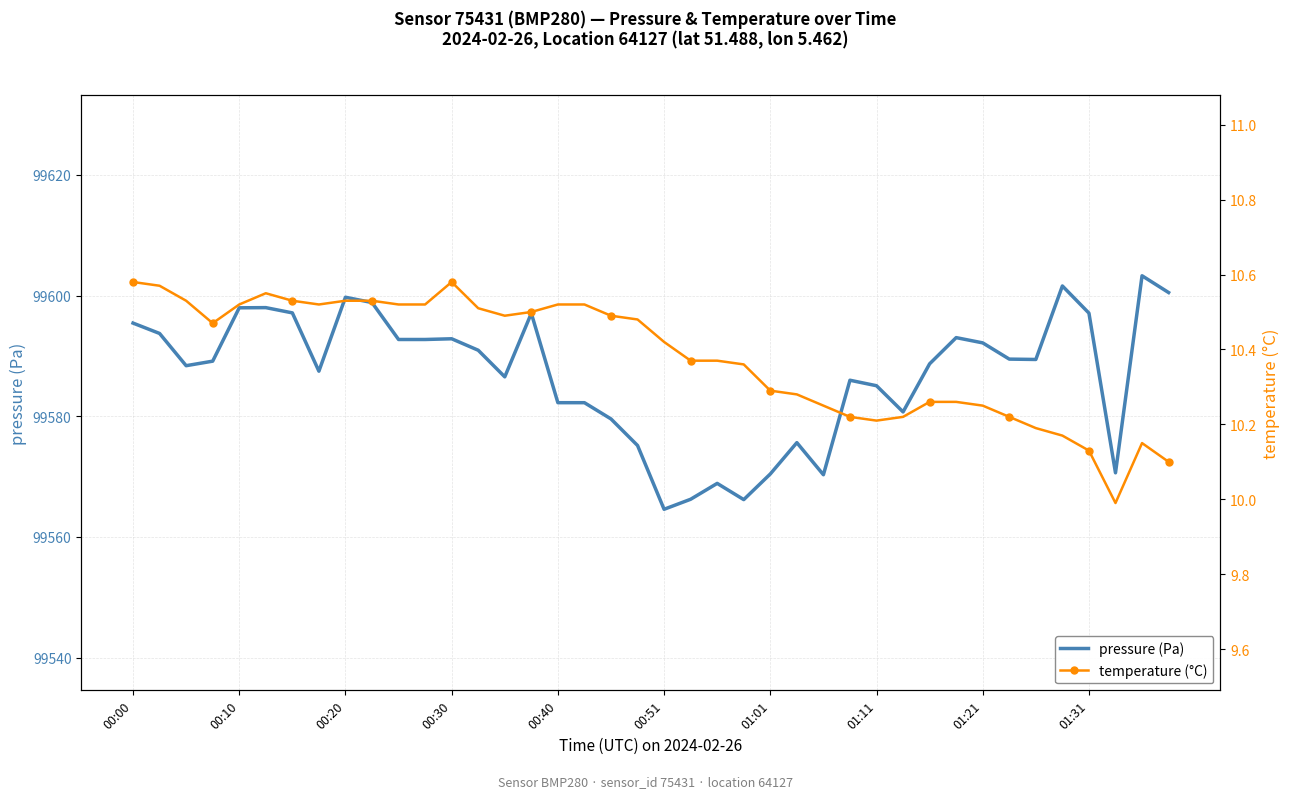

What is the highest value of the pressure (Pa) series?

99603.3